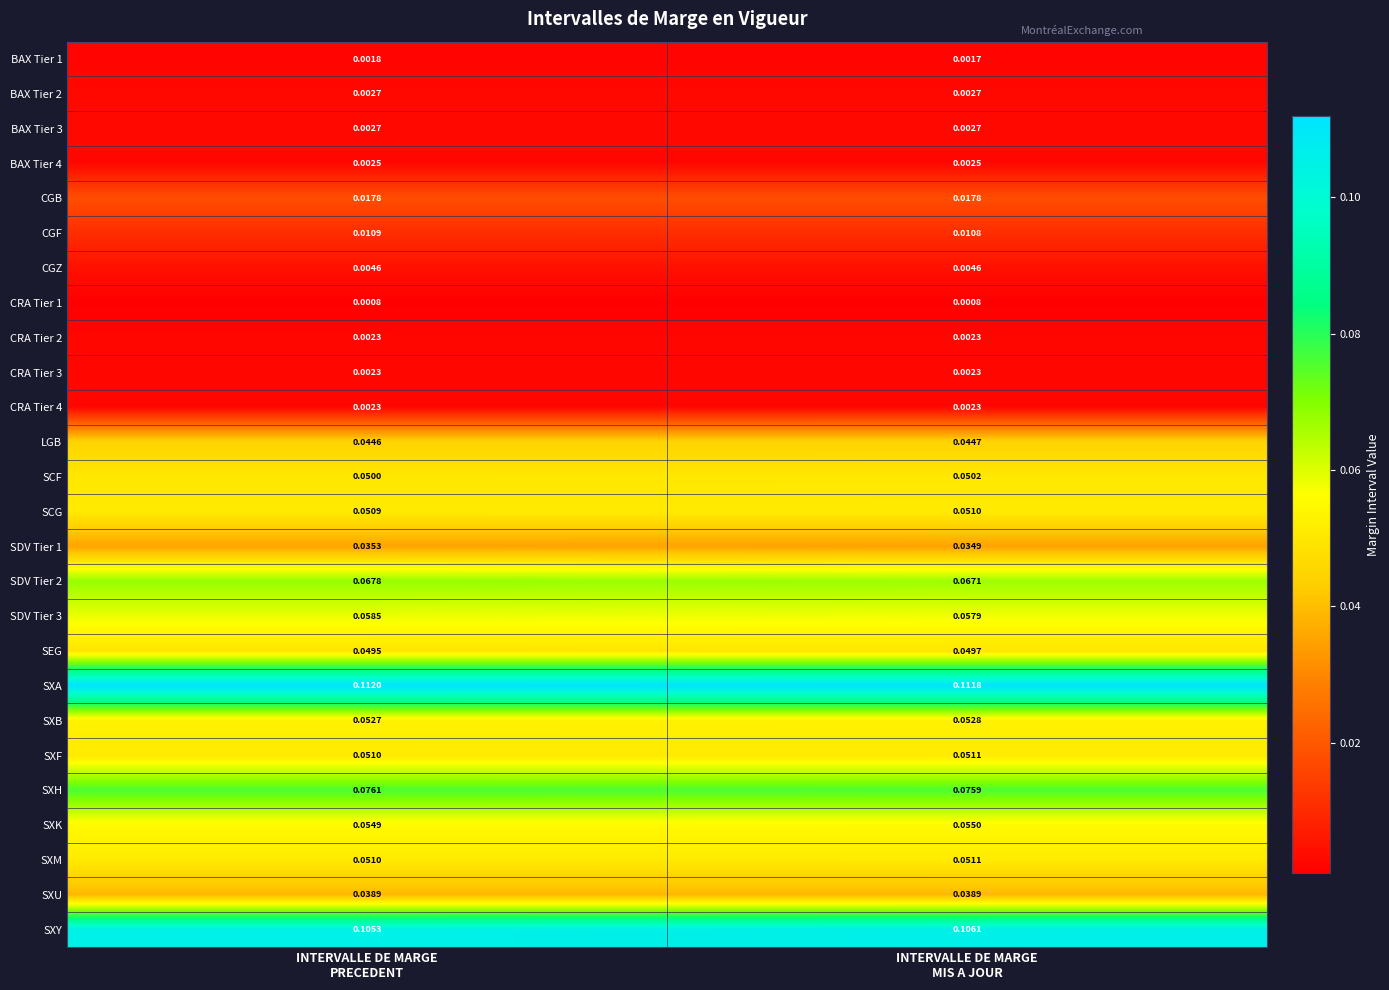

Which series has the widest spread of values?

SXY